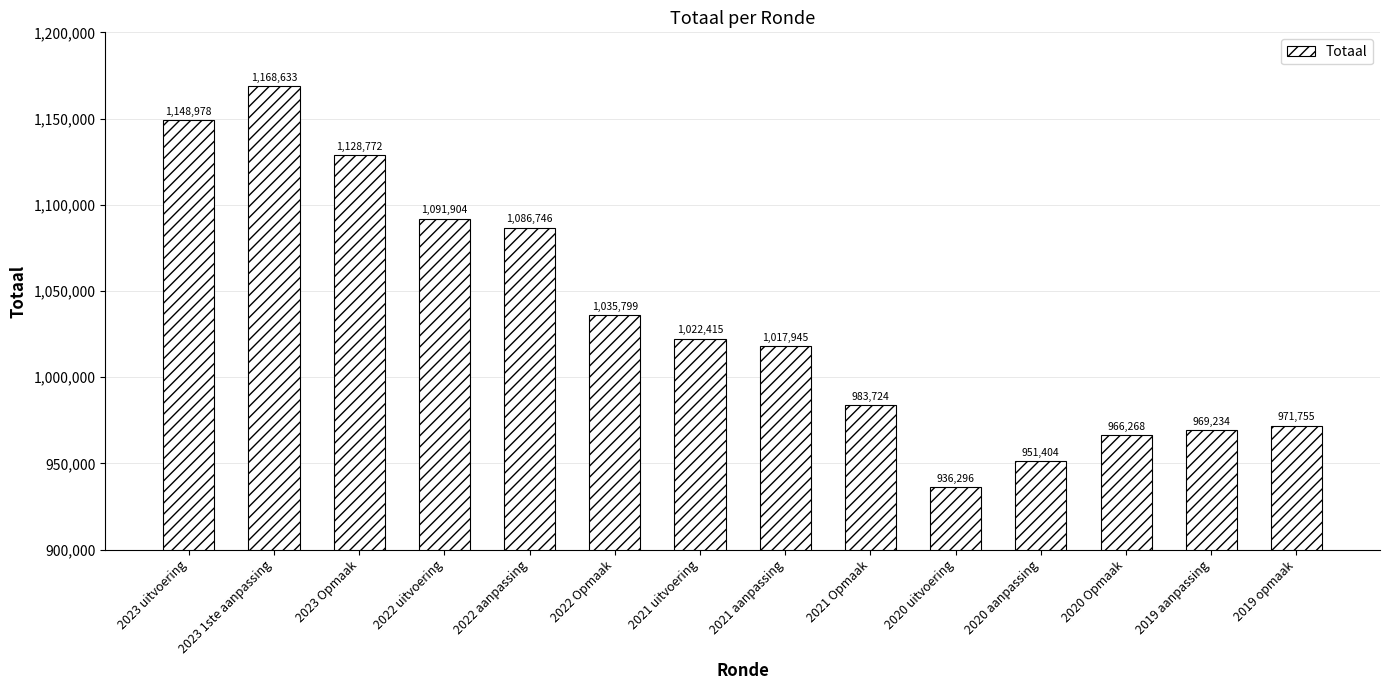

List the labels in order of value, smallest first.

2020 uitvoering, 2020 aanpassing, 2020 Opmaak, 2019 aanpassing, 2019 opmaak, 2021 Opmaak, 2021 aanpassing, 2021 uitvoering, 2022 Opmaak, 2022 aanpassing, 2022 uitvoering, 2023 Opmaak, 2023 uitvoering, 2023 1ste aanpassing